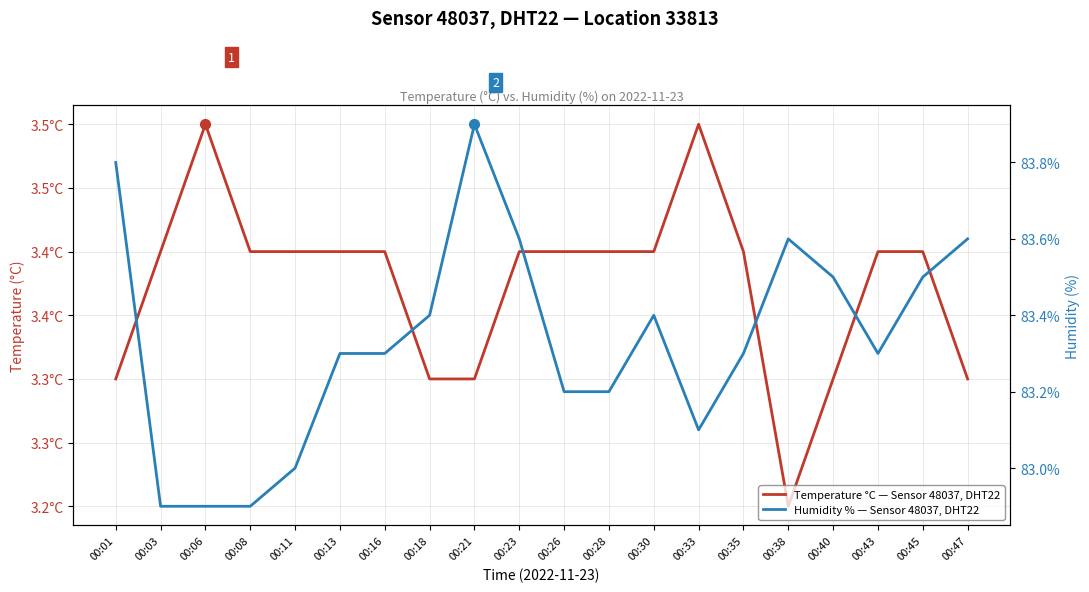

What is the difference between the second highest and second lowest values in the Humidity % — Sensor 48037, DHT22 series?

0.9